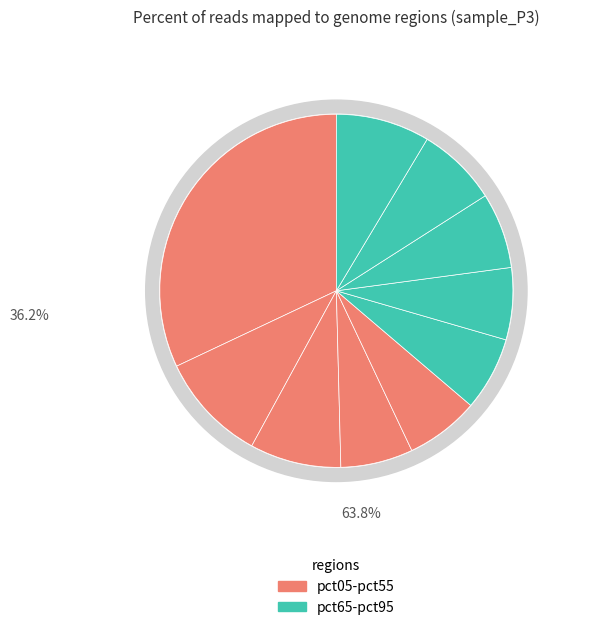

Is the sum of pct15 and pct75 greater than half?

No